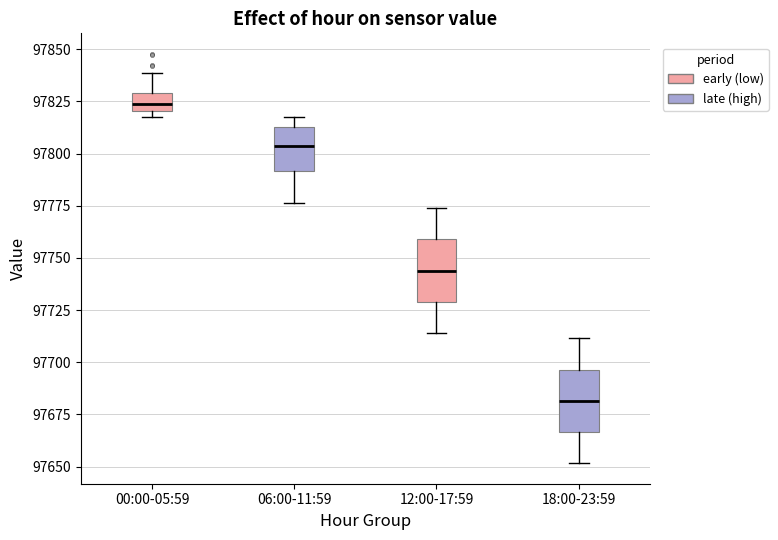

Reading left to right, transcribe this box plot: for each box, give where its median line is, the range the box spans, and where its two whiskers end, as read against the y-axis. The values are not printed on the chart, so give them approximately, as read against the axis.

00:00-05:59: median 97825, box 97820 to 97830, whiskers 97815 to 97840
06:00-11:59: median 97805, box 97790 to 97815, whiskers 97775 to 97820
12:00-17:59: median 97745, box 97730 to 97760, whiskers 97715 to 97775
18:00-23:59: median 97680, box 97665 to 97695, whiskers 97650 to 97710